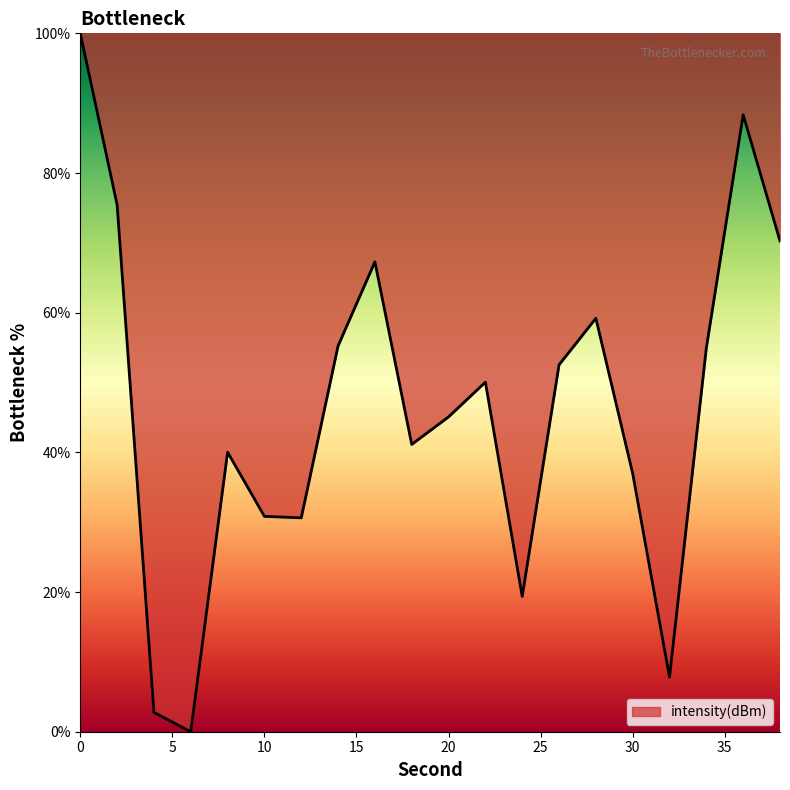

How many interior local peaks (higher than both neighbors) does the data have?

5